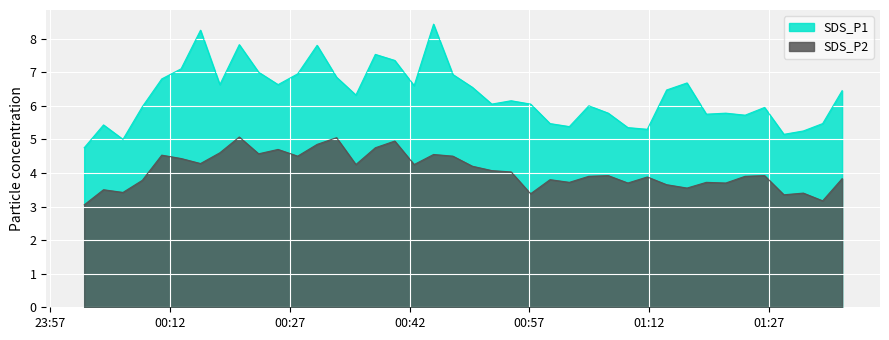

Between 2024/02/14 00:57:08 and 2024/02/14 01:36:06, which series saw the biggest shift?

SDS_P2